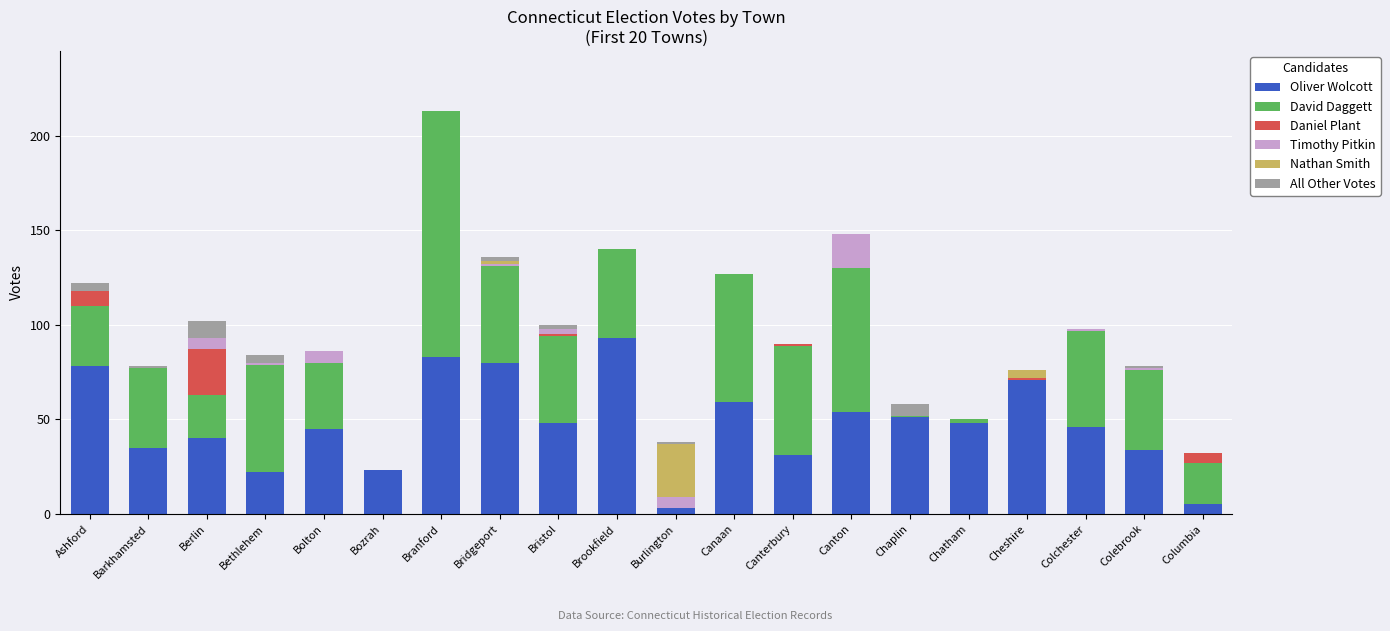

What are all the series names shown in the legend?

Oliver Wolcott, David Daggett, Daniel Plant, Timothy Pitkin, Nathan Smith, All Other Votes